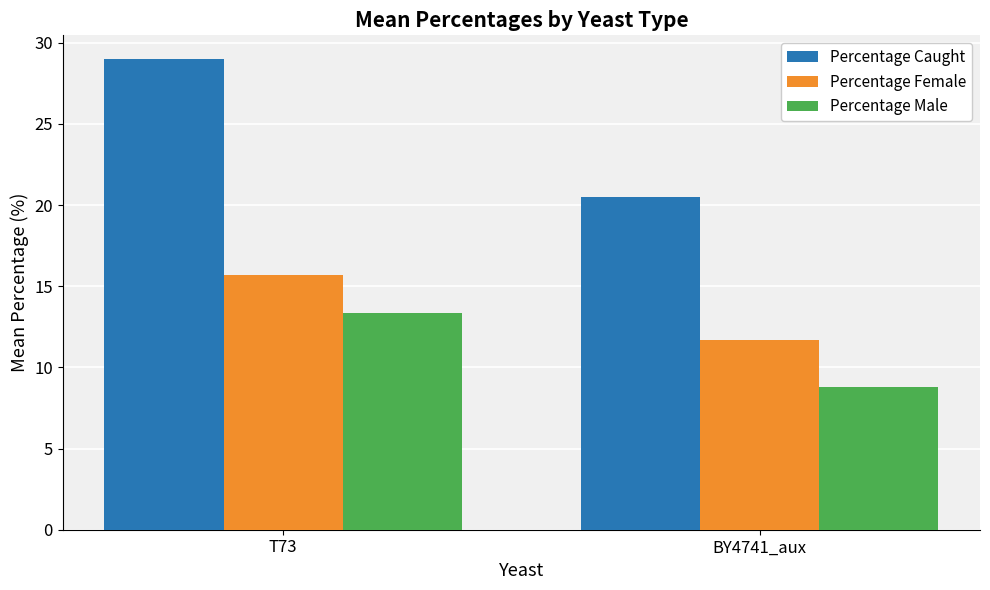

Which category has the highest value in the Percentage Male series?

T73